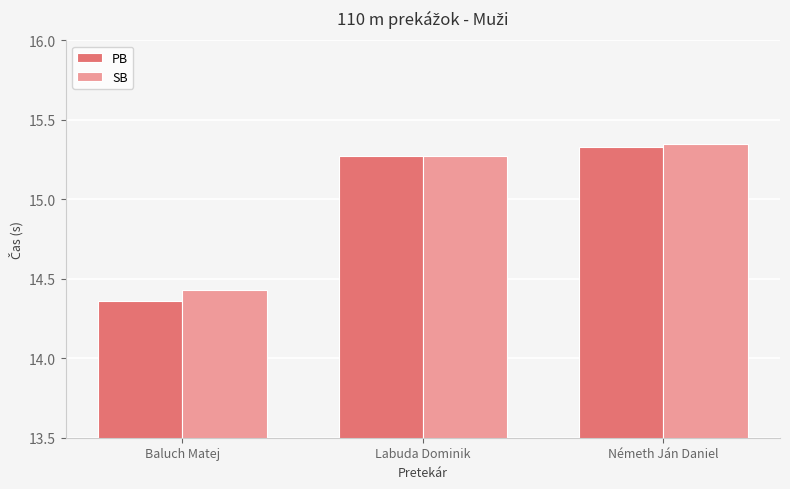

How many values in the SB series exceed 15?

2